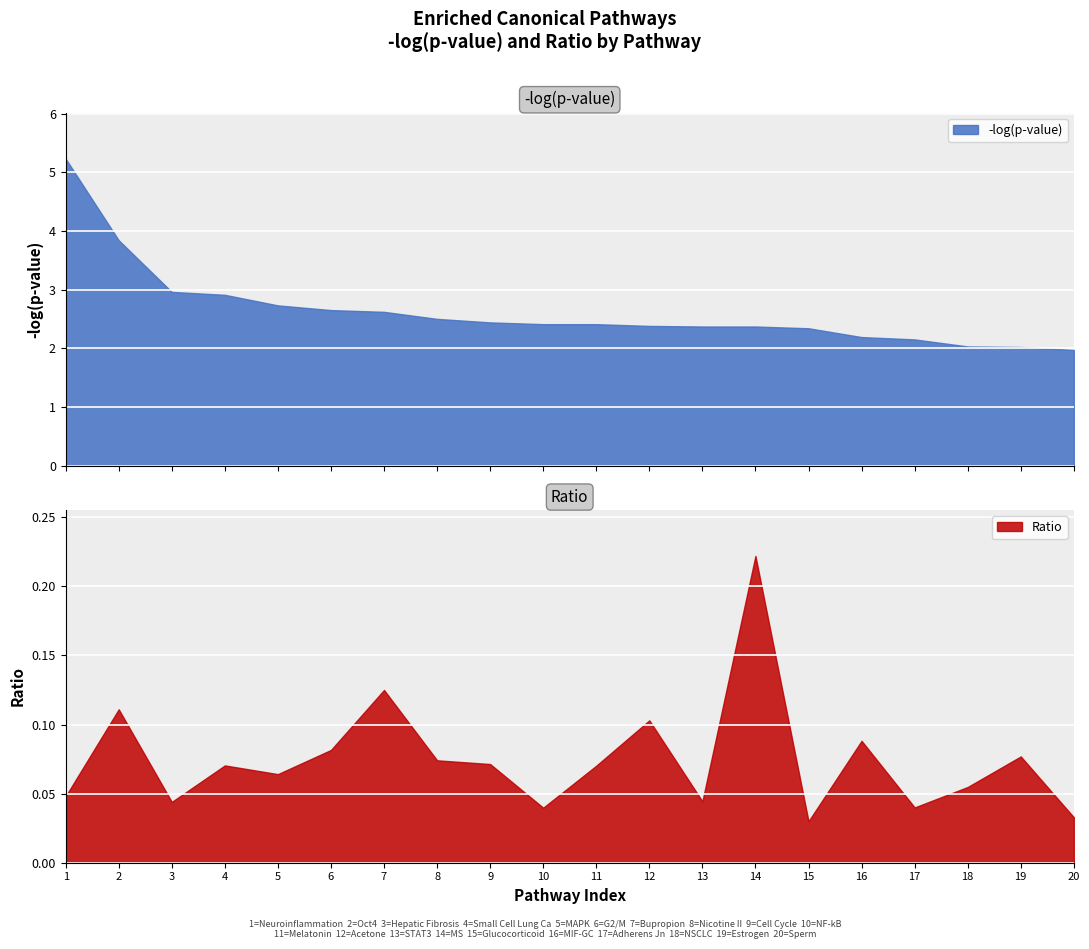

Reading left to right, list all the values displayed in this chart.

-log(p-value): 5.2	3.8	3.0	2.9	2.7	2.6	2.6	2.5	2.4	2.4	2.4	2.4	2.4	2.4	2.3	2.2	2.1	2.0	2.0	2.0
Ratio: 0.0	0.1	0.0	0.1	0.1	0.1	0.1	0.1	0.1	0.0	0.1	0.1	0.0	0.2	0.0	0.1	0.0	0.1	0.1	0.0